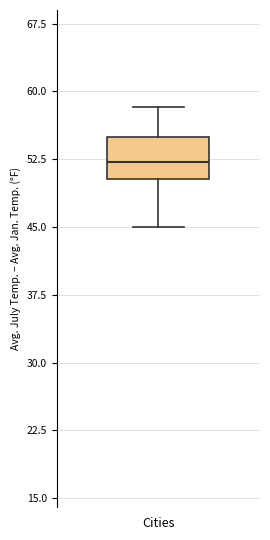

Where is the lower edge of the box for Cities on the y-axis? The values are not printed on the chart, so give them approximately, as read against the axis.

50